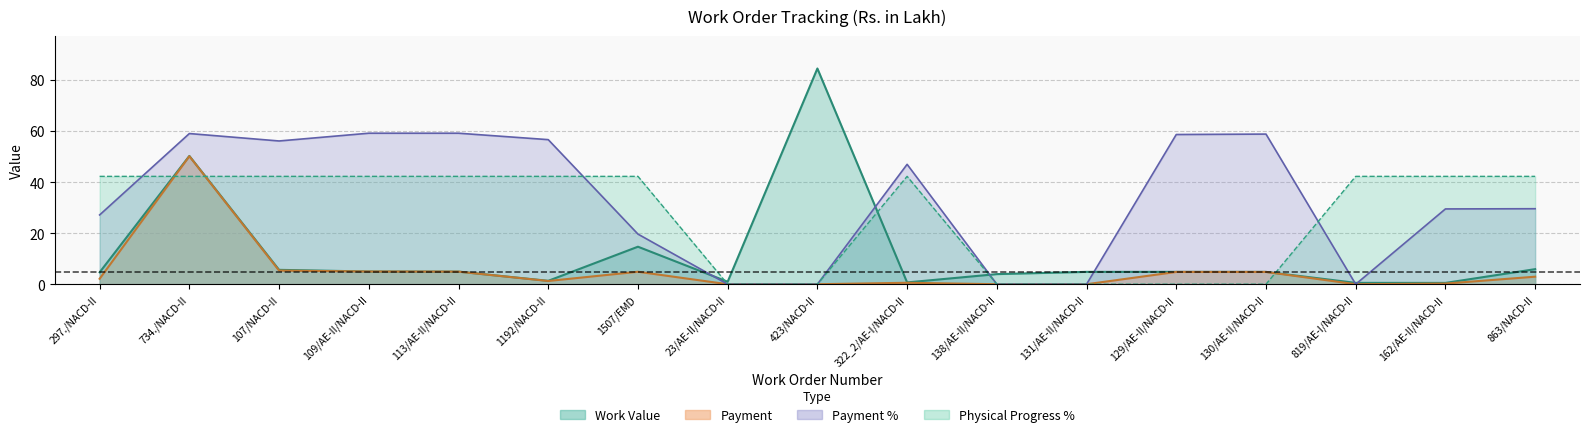

How many interior local peaks does the Physical Progress % series have?

1